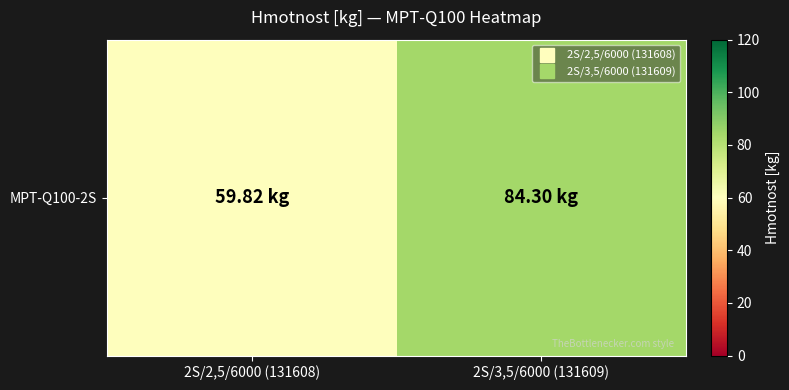

At which category does the chart reach its peak across all series?

2S/3,5/6000 (131609)